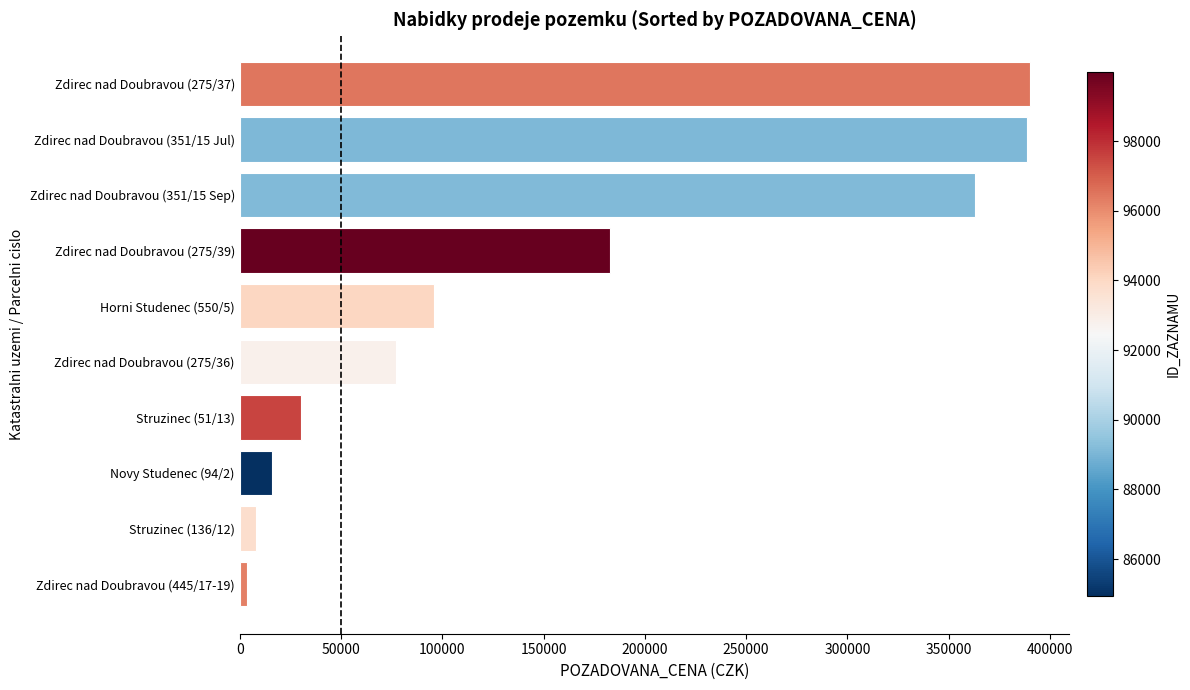

Is it true that the value at Zdirec nad Doubravou (351/15 Jul) is 567959?

False